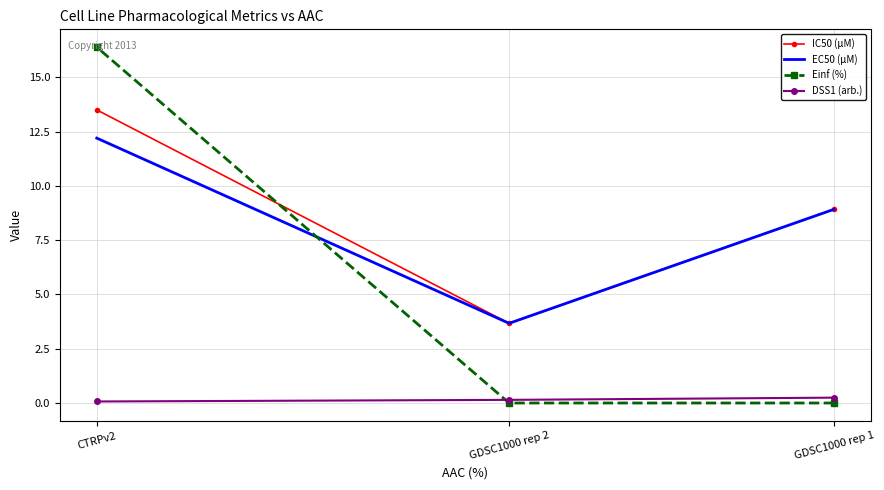

True or false: DSS1 (arb.) has a value of 0.0 at CTRPv2.

False